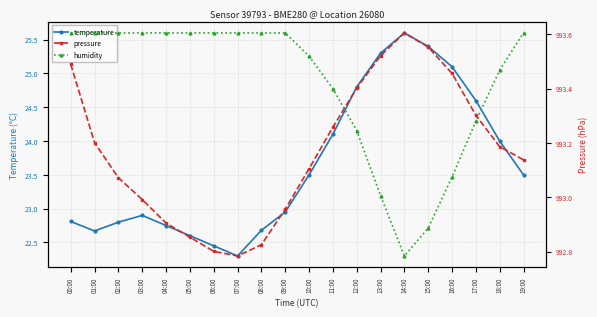

At which label does temperature first exceed 23?

10:00